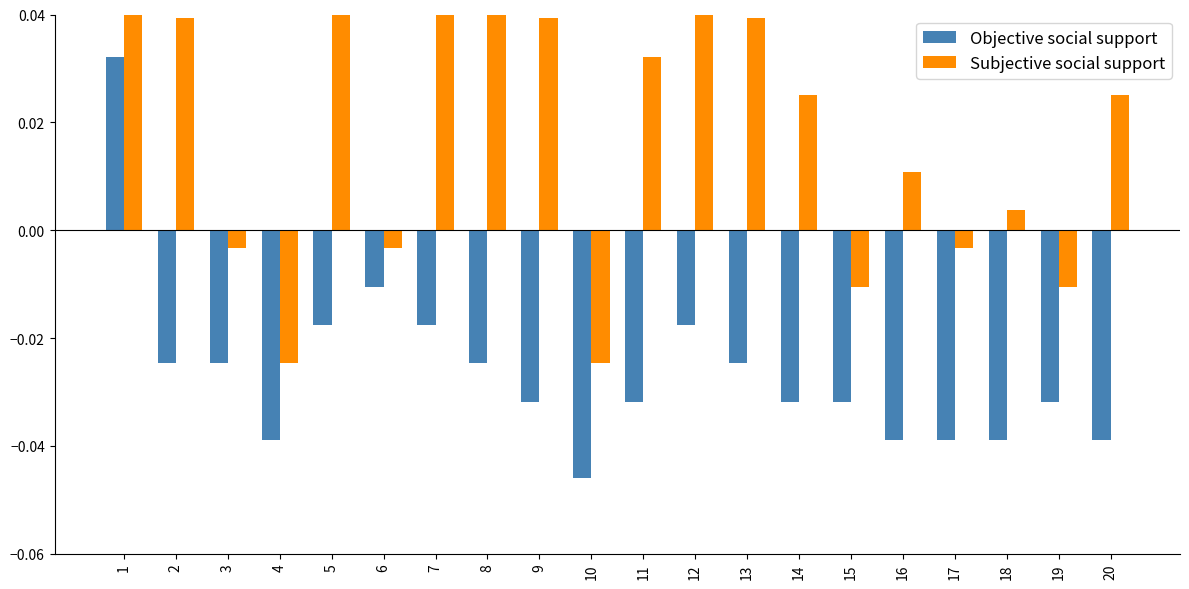

Rank the series by their maximum value, from lowest to highest.

Objective social support, Subjective social support